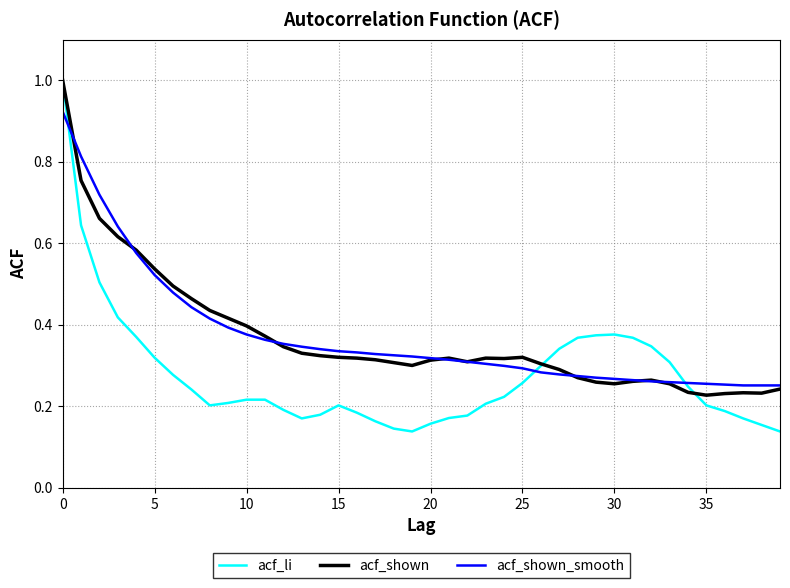

What is the greatest value displayed?

1.0